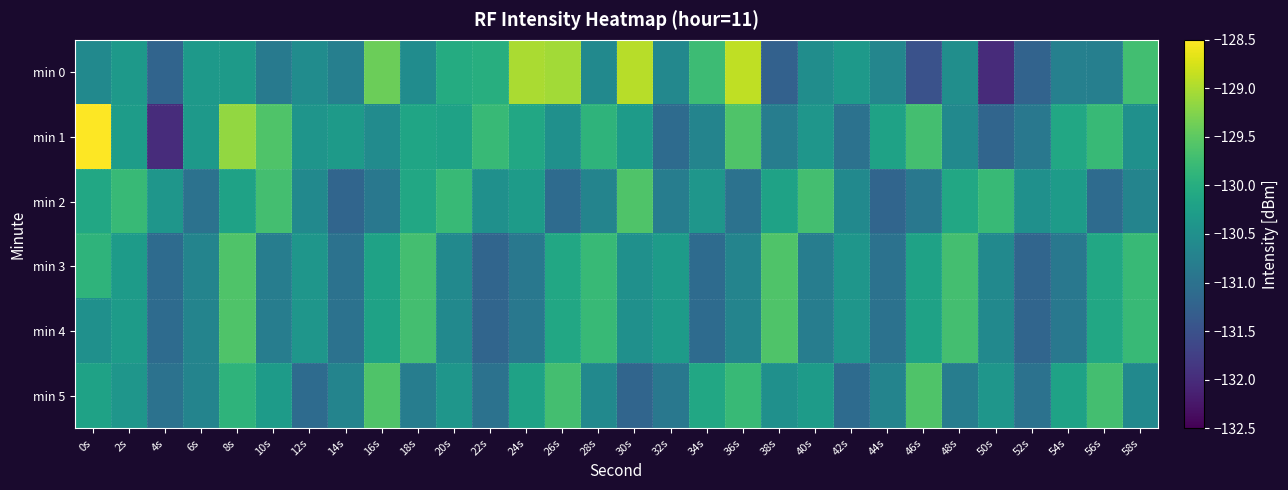

Which category has the lowest value across all series?

50s